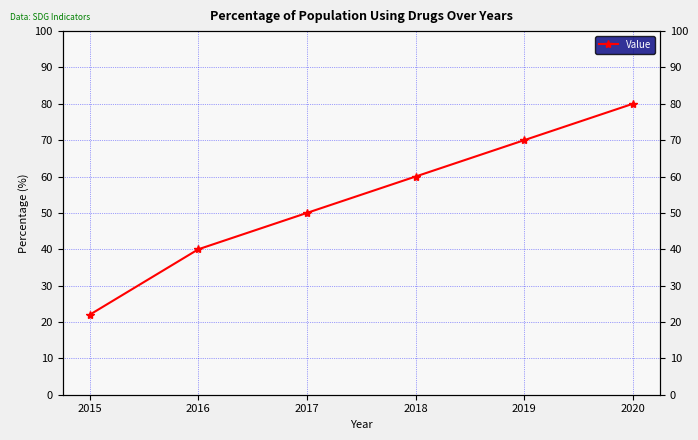

What is the difference between the second highest and minimum values?

48